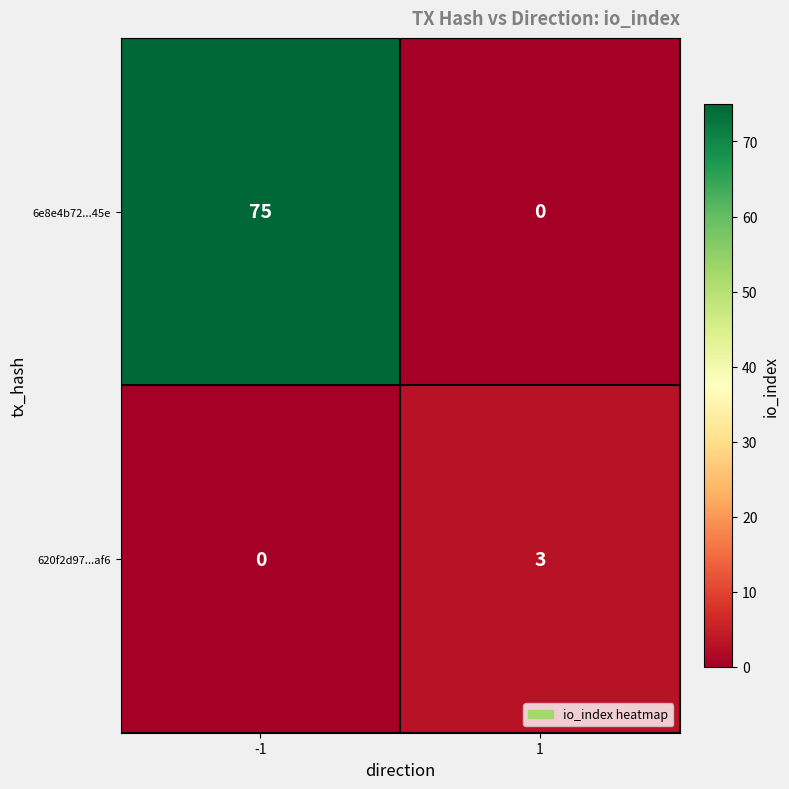

What is the total value across all series at -1?

75